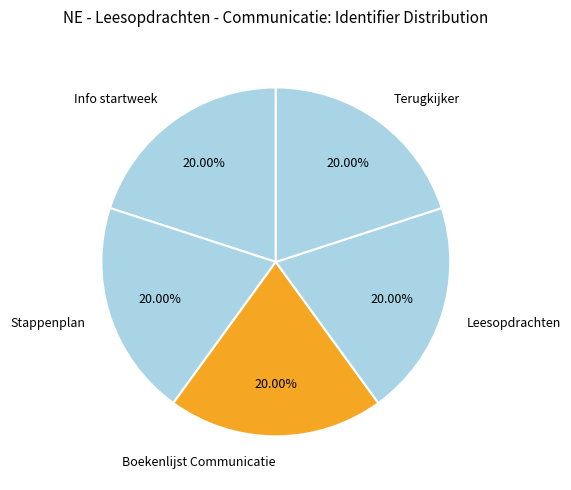

What is the ratio of the value at Info startweek to the value at Leesopdrachten?

1.0